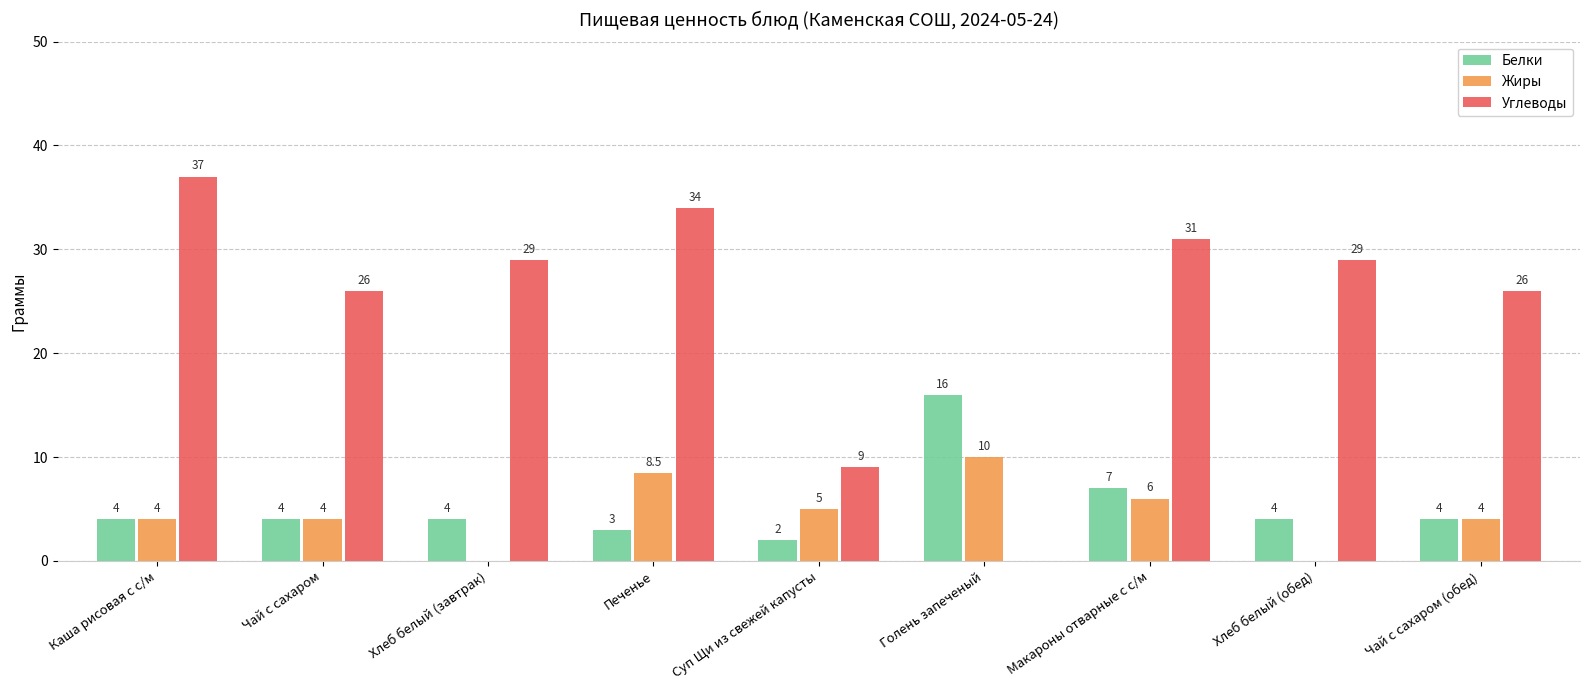

How many groups of bars are there?

9